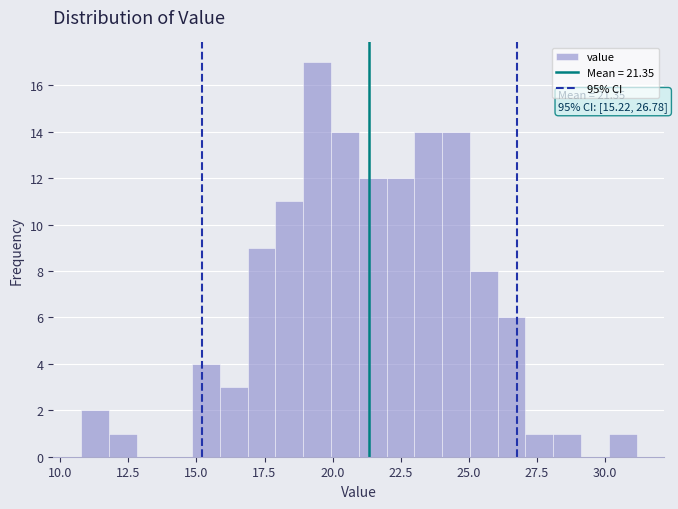

Around what value on the x-axis is the tallest bar? Give the approximate position of its centre, as read against the axis.

19.5